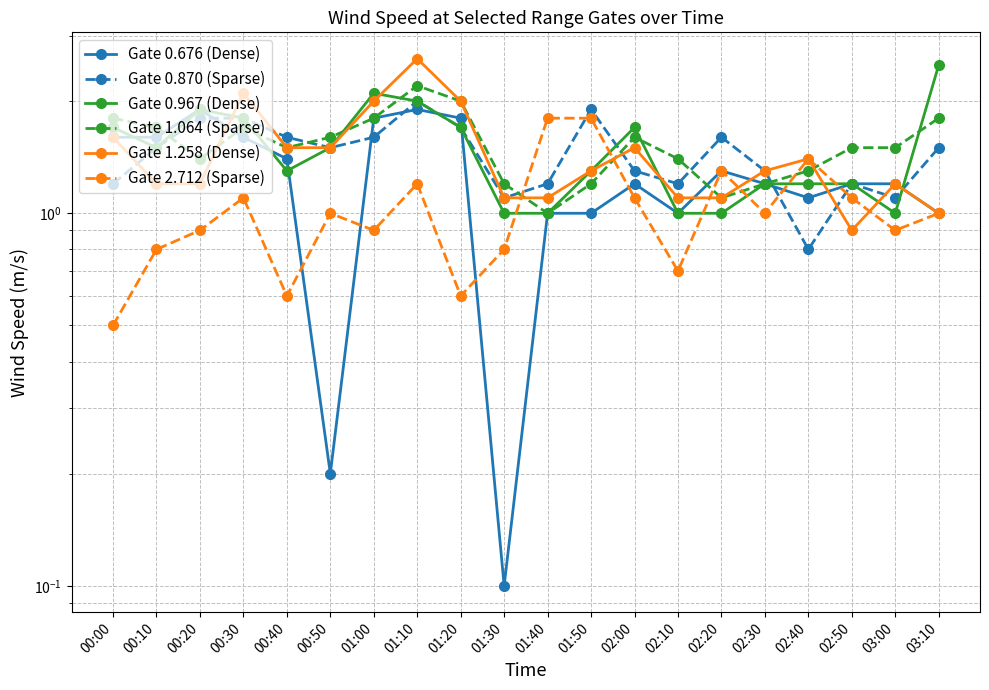

Is the value of Gate 1.064 (Sparse) at 03:00 greater than the value of Gate 1.258 (Dense) at 01:50?

Yes